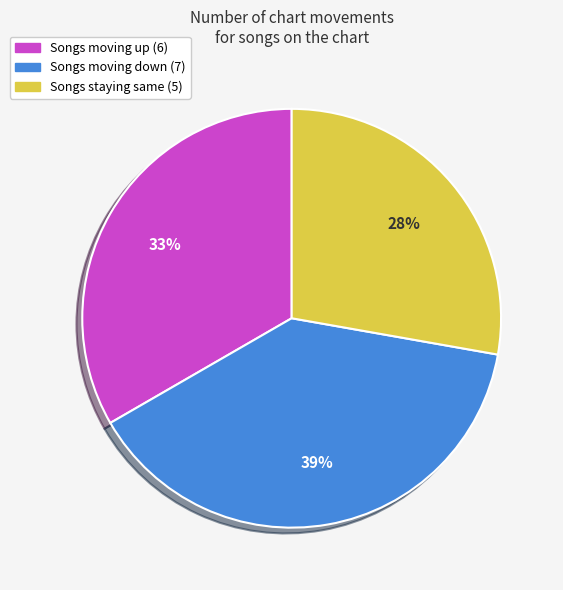

How many segments does this pie chart have?

3